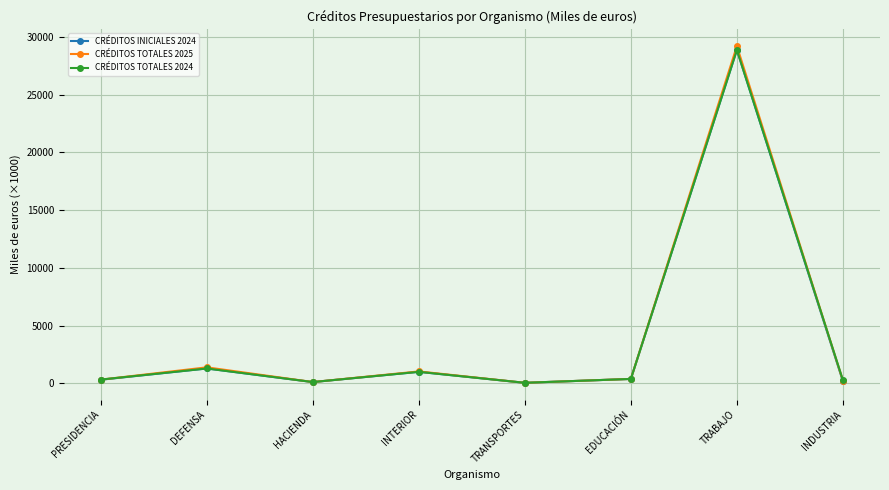

What is the difference between the second highest and minimum values in the CRÉDITOS TOTALES 2024 series?

1241.4